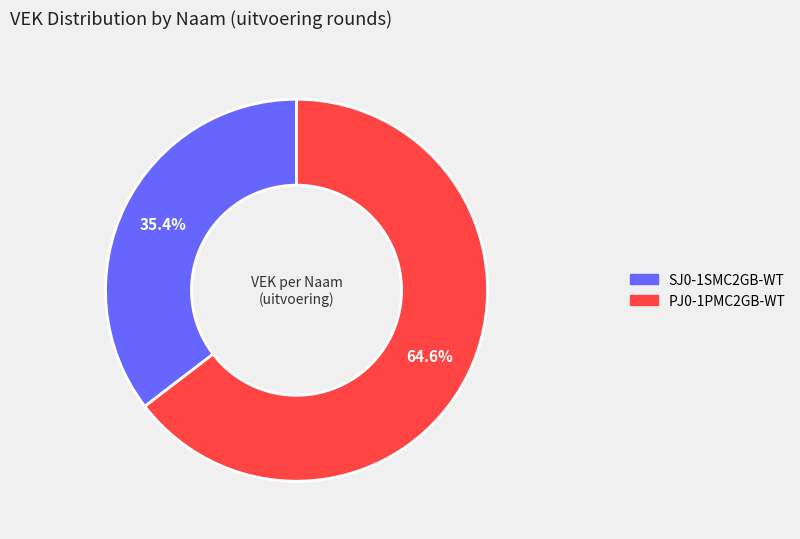

Which slice is the largest?

PJ0-1PMC2GB-WT